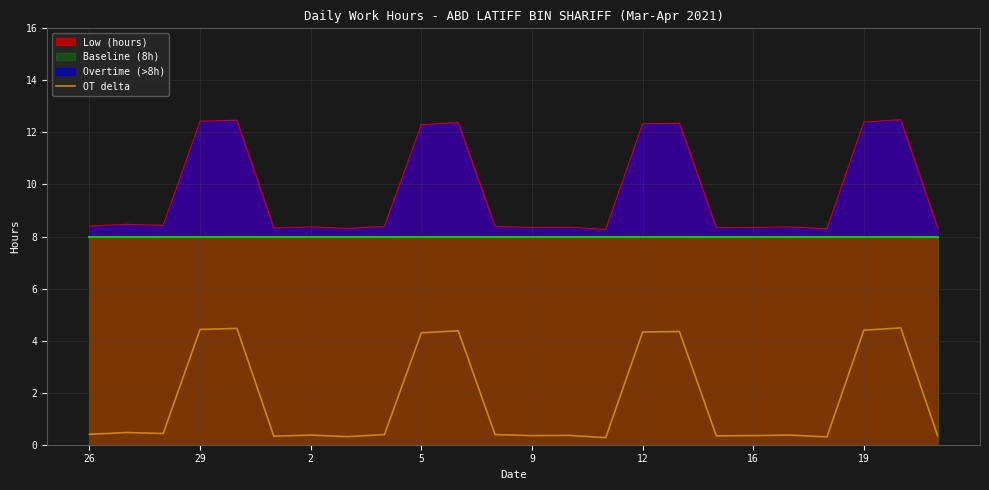

What is the minimum value for Low (hours)?

8.3